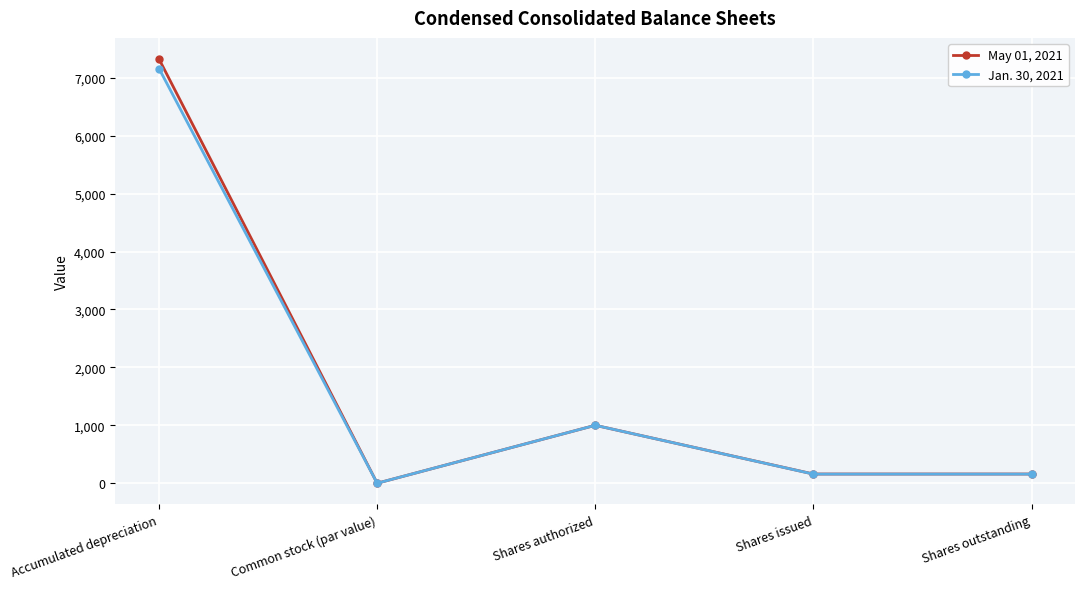

What is the spread (max minus min) of values at Shares issued?

1.1